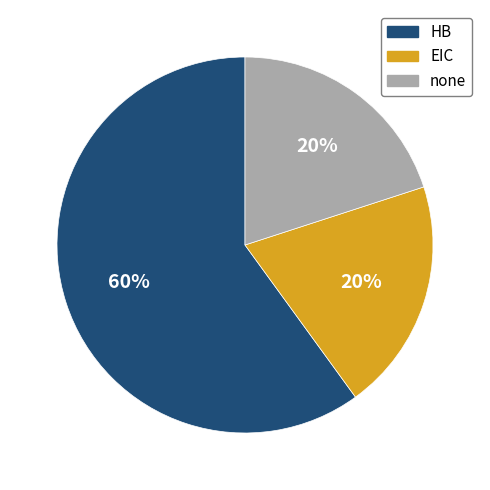

To the nearest percent, what is the average slice percentage?

33%